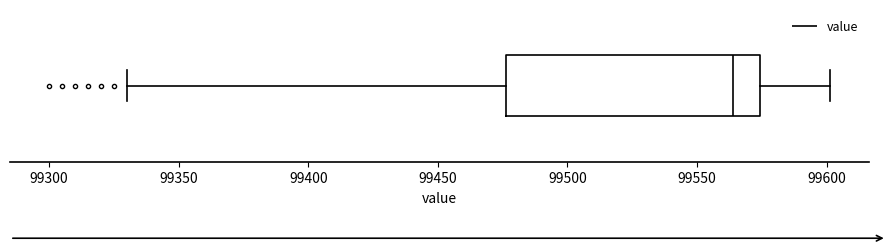

Transcribe this box plot: give where the median line is, the range the box spans, and where the two whiskers end, as read against the x-axis. The values are not printed on the chart, so give them approximately, as read against the axis.

median 99565, box 99475 to 99575, whiskers 99330 to 99600